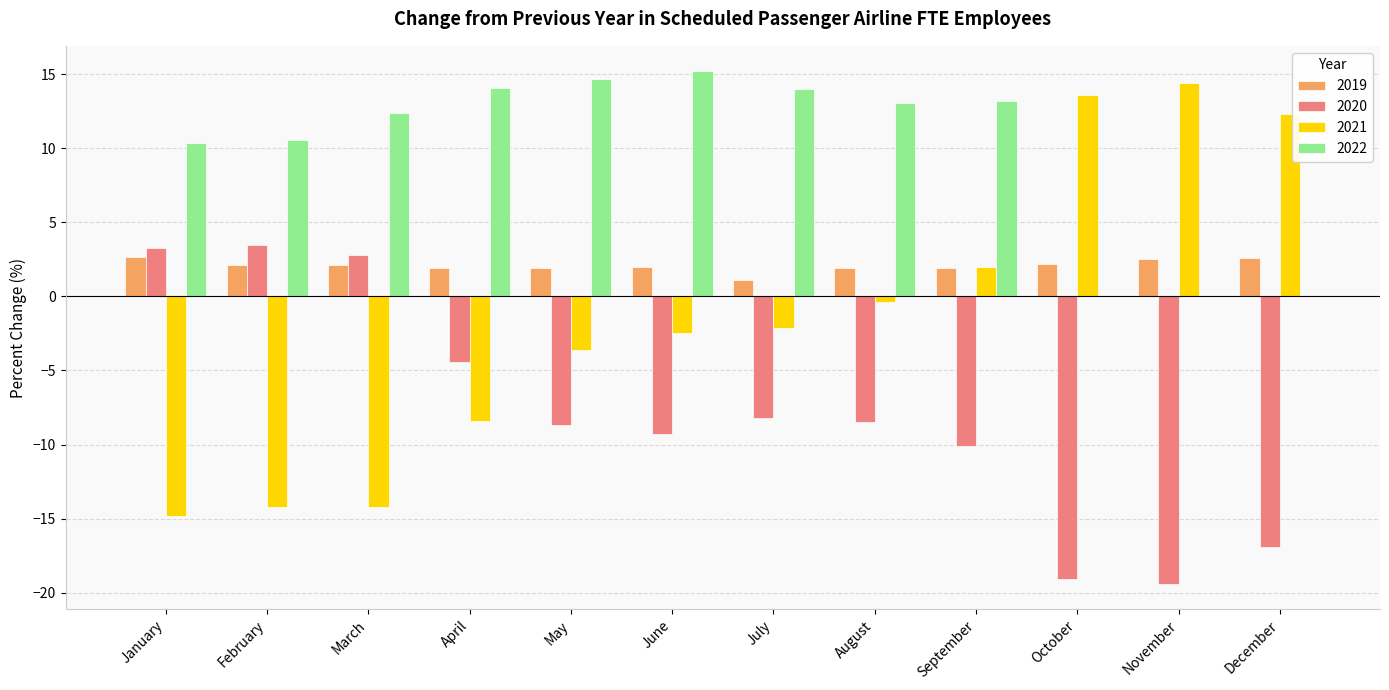

How many distinct data groups are displayed?

4